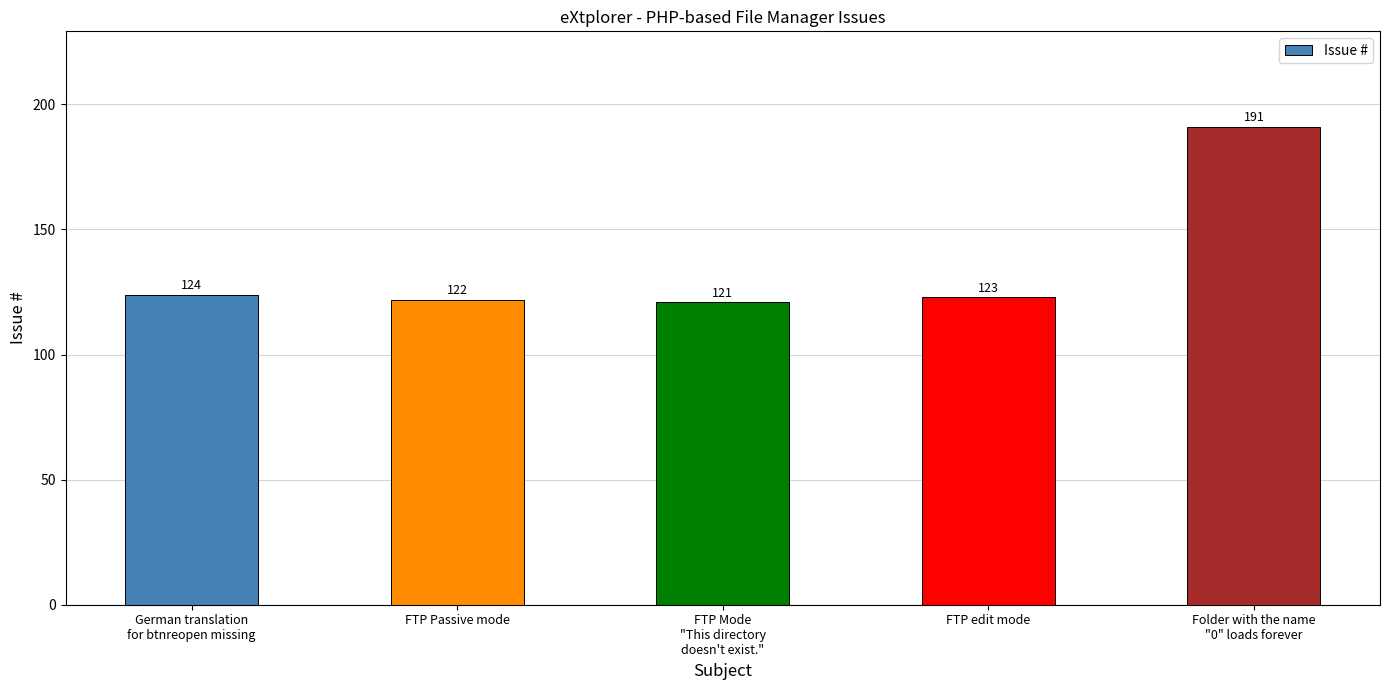

What is the approximate value at Folder with the name
"0" loads forever?

191